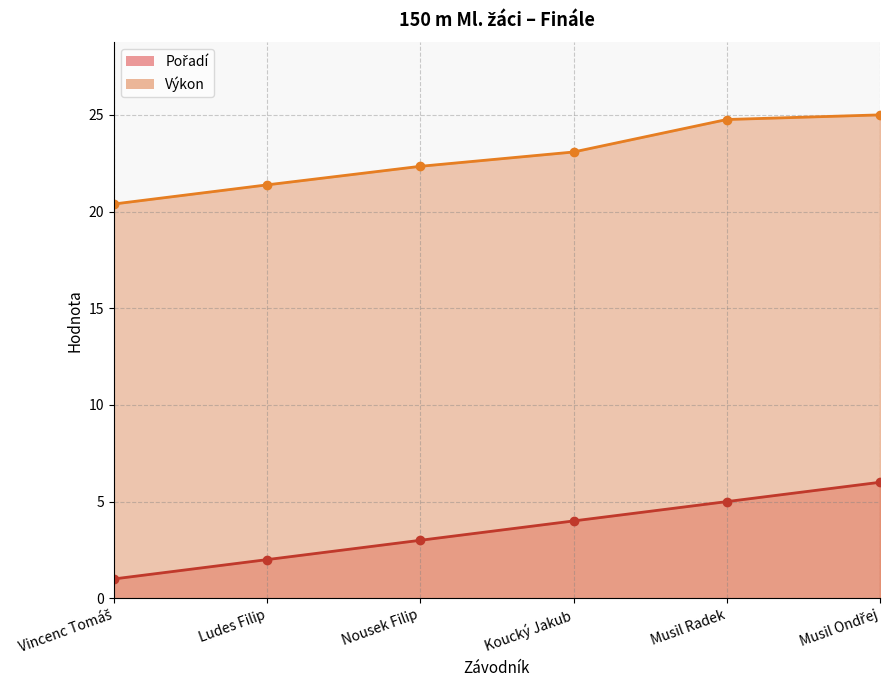

Reading right to left, what are all the values shown in this chart?

Pořadí: Musil Ondřej=6.0	Musil Radek=5.0	Koucký Jakub=4.0	Nousek Filip=3.0	Ludes Filip=2.0	Vincenc Tomáš=1.0
Výkon: Musil Ondřej=25.0	Musil Radek=24.8	Koucký Jakub=23.1	Nousek Filip=22.3	Ludes Filip=21.4	Vincenc Tomáš=20.4